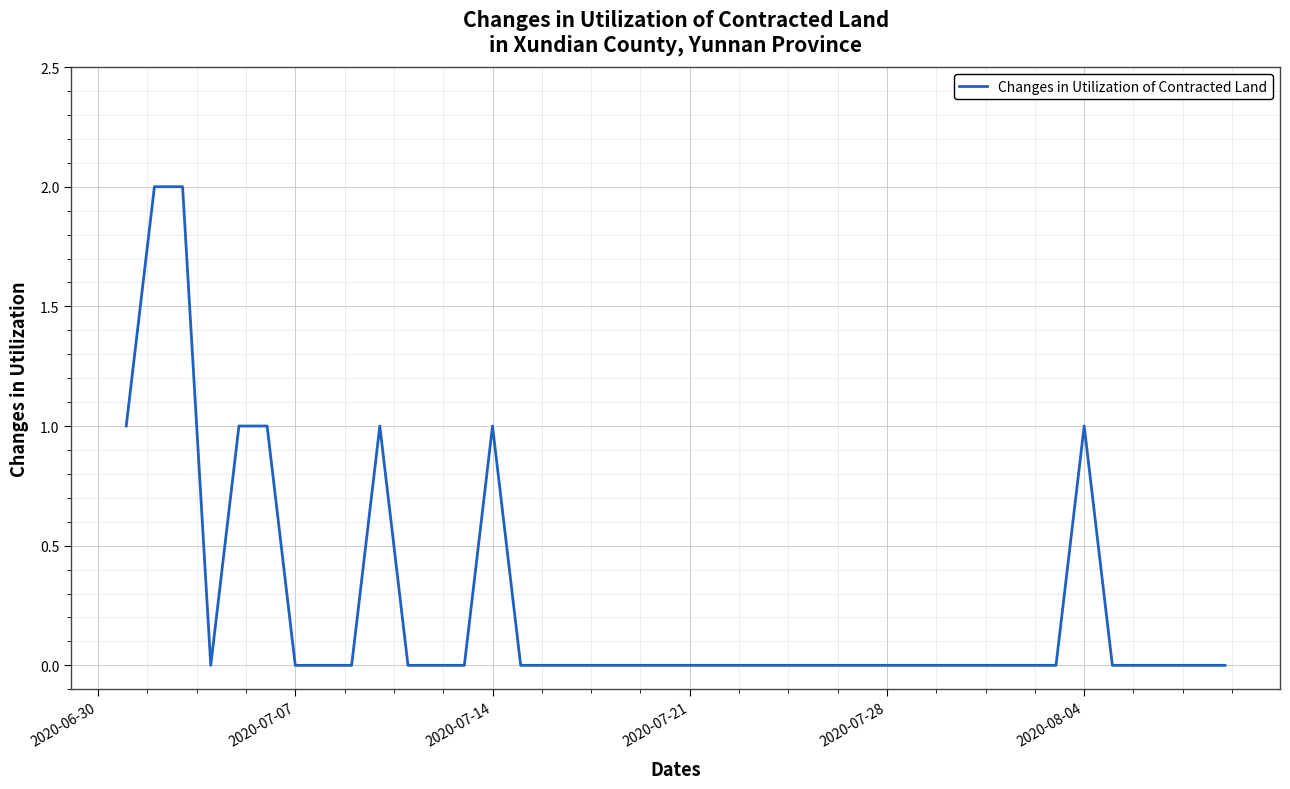

How many lines are shown in the chart?

1